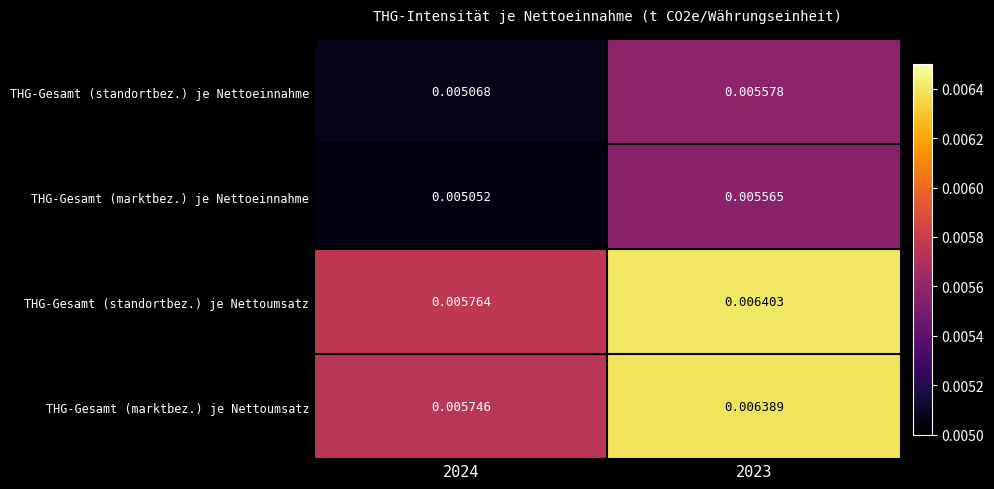

Between 2024 and 2023, which series saw the biggest shift?

THG-Gesamt (marktbez.) je Nettoumsatz